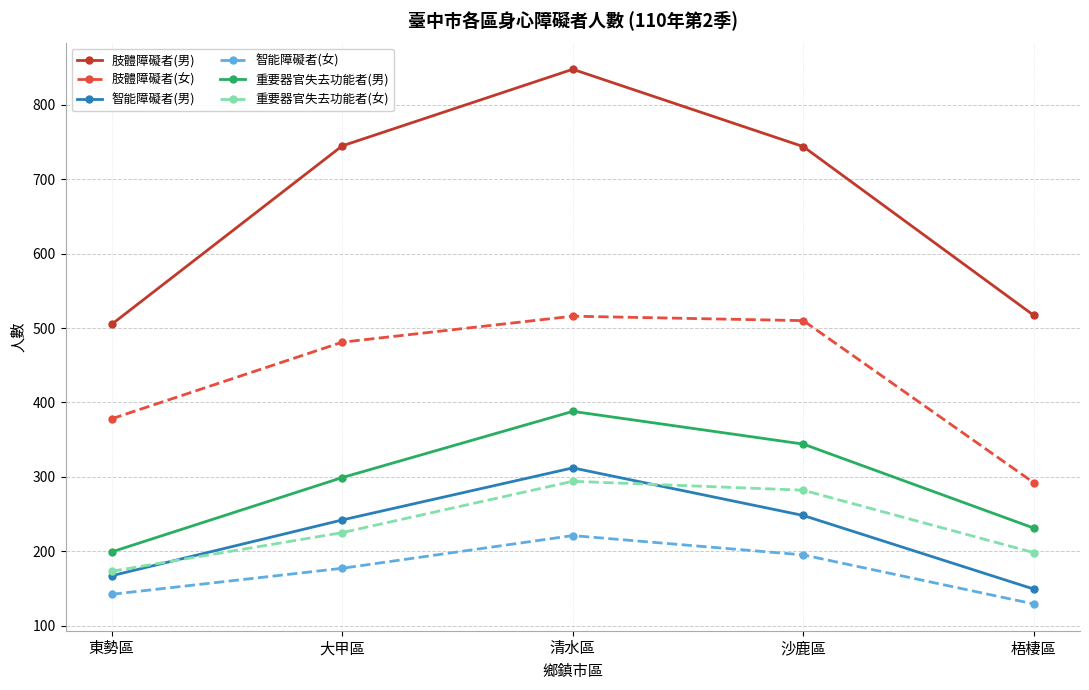

True or false: 重要器官失去功能者(女) and 重要器官失去功能者(男) cross at least once.

False